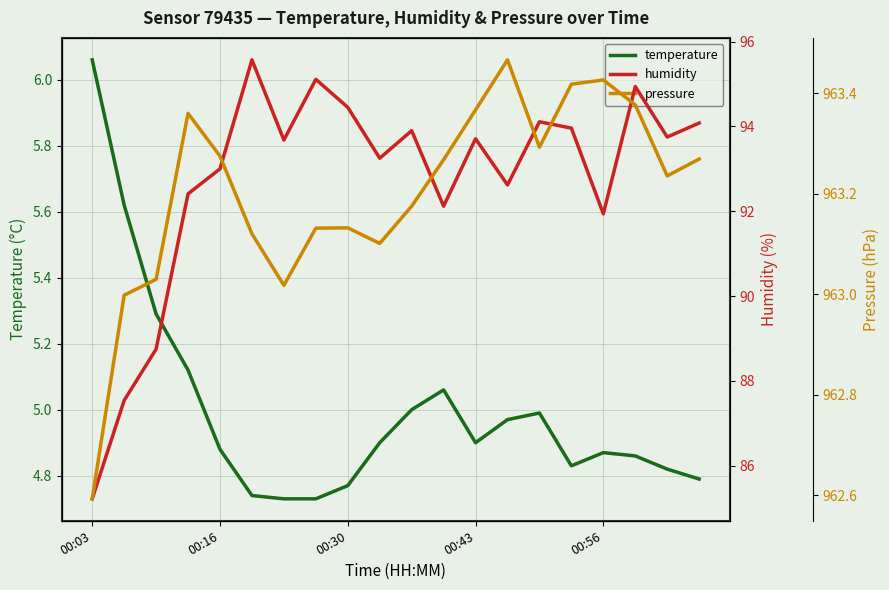

Reading right to left, transcribe all the data shown in this chart.

temperature: 4.8	4.8	4.9	4.9	4.8	5.0	5.0	4.9	5.1	5.0	4.9	4.8	4.7	4.7	4.7	4.9	5.1	5.3	5.6	6.1
humidity: 94.1	93.8	94.9	91.9	94.0	94.1	92.6	93.7	92.1	93.9	93.2	94.5	95.1	93.7	95.6	93.0	92.4	88.8	87.5	85.2
pressure: 963.3	963.2	963.4	963.4	963.4	963.3	963.5	963.4	963.3	963.2	963.1	963.1	963.1	963.0	963.1	963.3	963.4	963.0	963.0	962.6